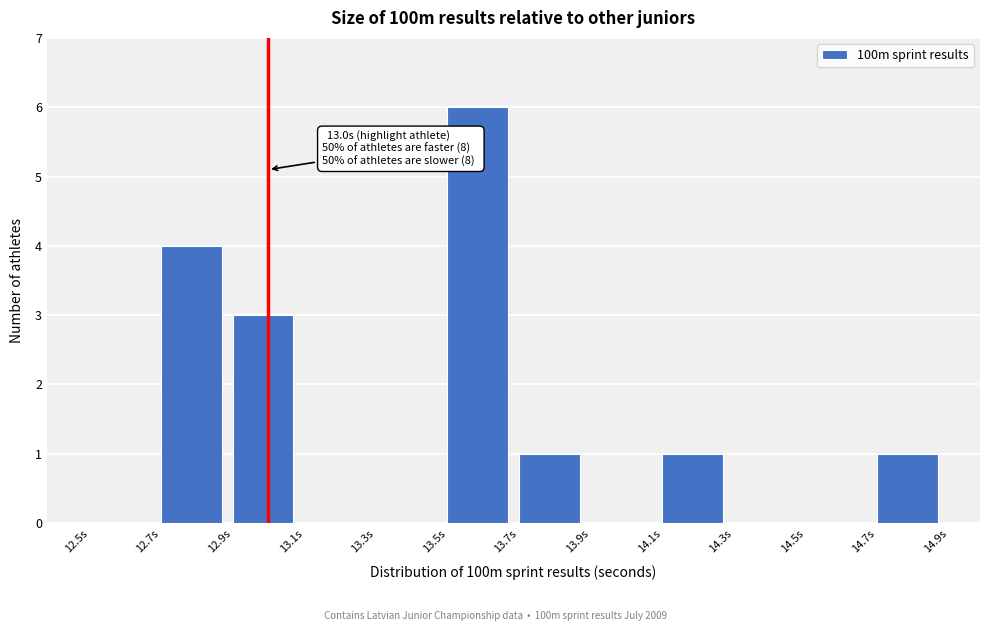

Over which range of the x-axis is the bar tallest?

13.5 to 13.7